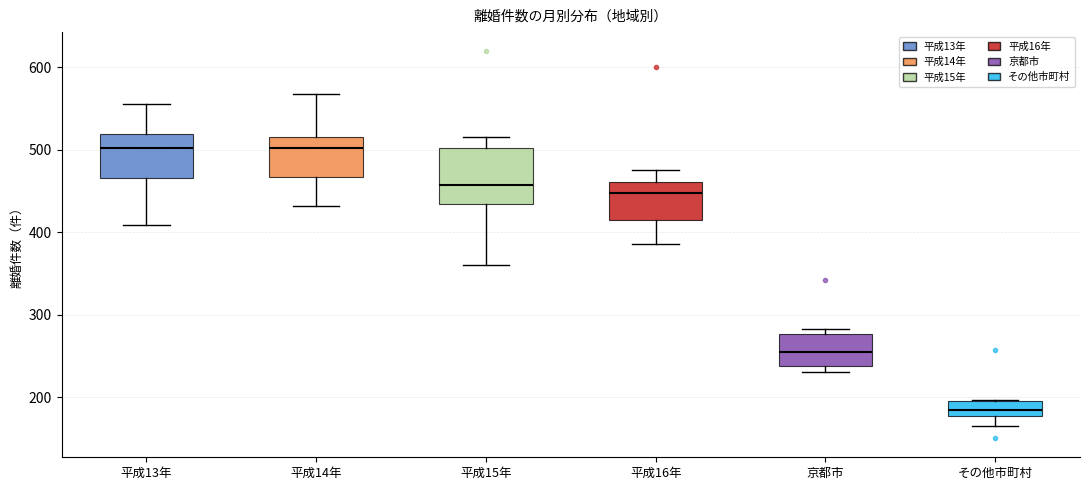

Reading left to right, transcribe this box plot: for each box, give where its median line is, the range the box spans, and where its two whiskers end, as read against the y-axis. The values are not printed on the chart, so give them approximately, as read against the axis.

平成13年: median 500, box 470 to 520, whiskers 410 to 560
平成14年: median 500, box 470 to 520, whiskers 430 to 570
平成15年: median 460, box 430 to 500, whiskers 360 to 520
平成16年: median 450, box 420 to 460, whiskers 390 to 480
京都市: median 260, box 240 to 280, whiskers 230 to 280 (just above the box's upper edge)
その他市町村: median 180 (inside the box), box 180 to 200, whiskers 170 to 200